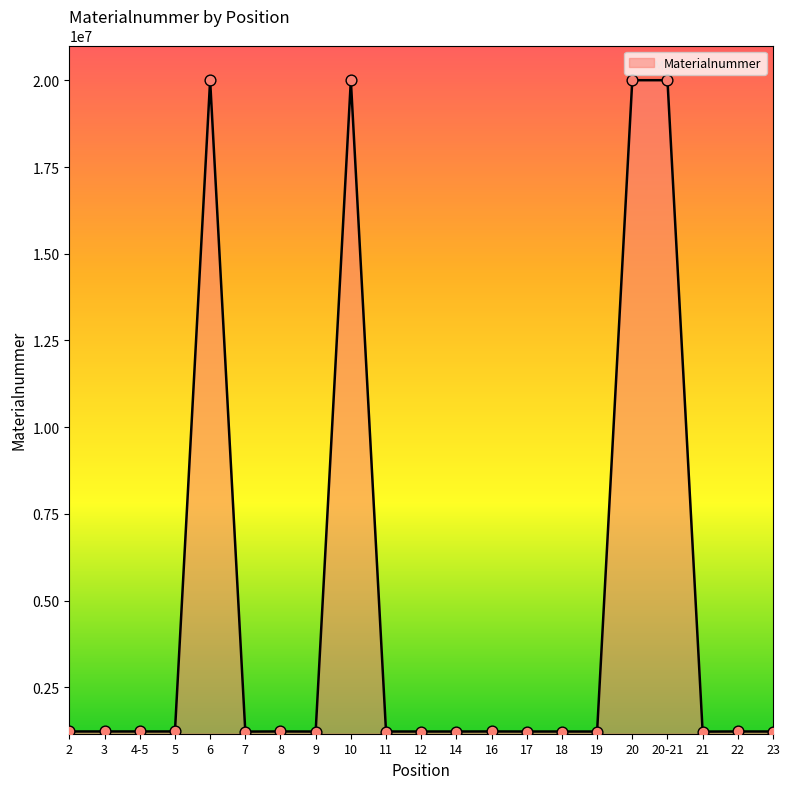

What is the ratio of the value at 7 to the value at 14?

1.0